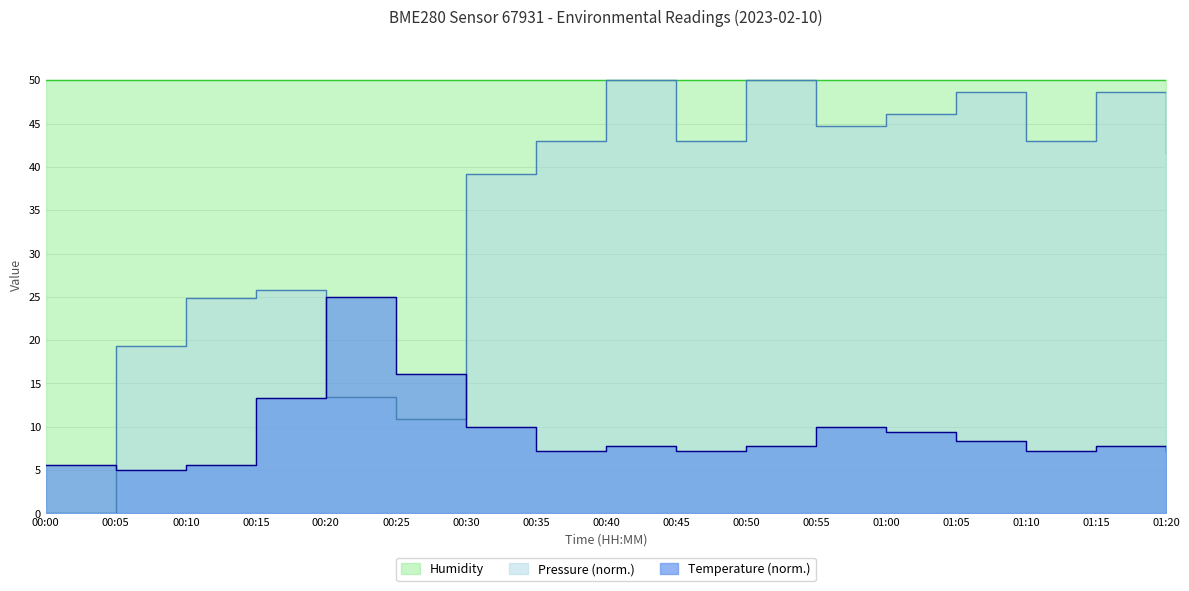

What is the greatest value displayed?

50.0